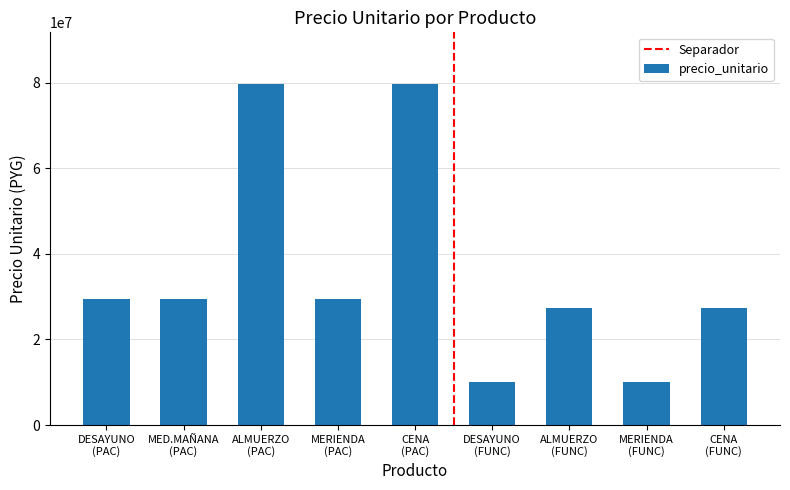

What is the value of the 5th bar from the left?

79800000